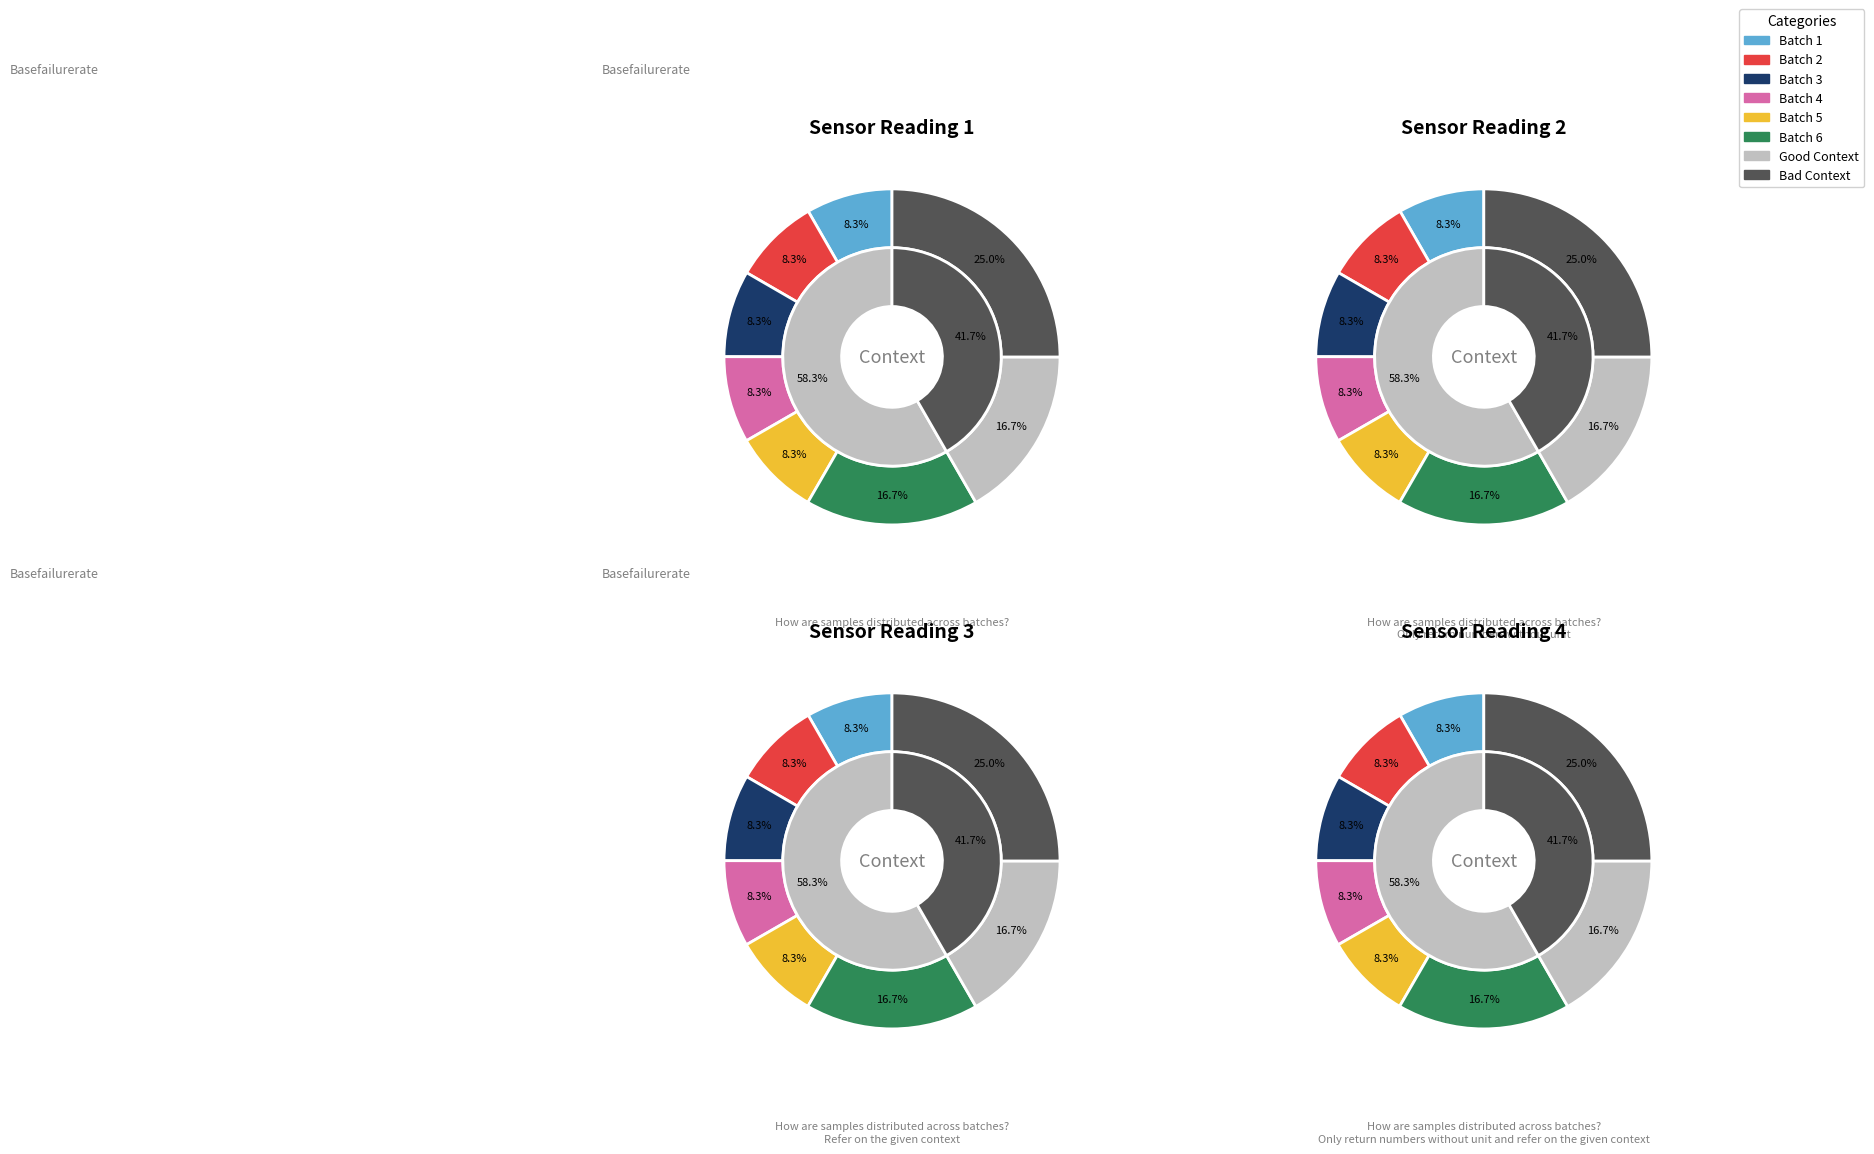

To the nearest percent, what portion does 28 represent?

5%